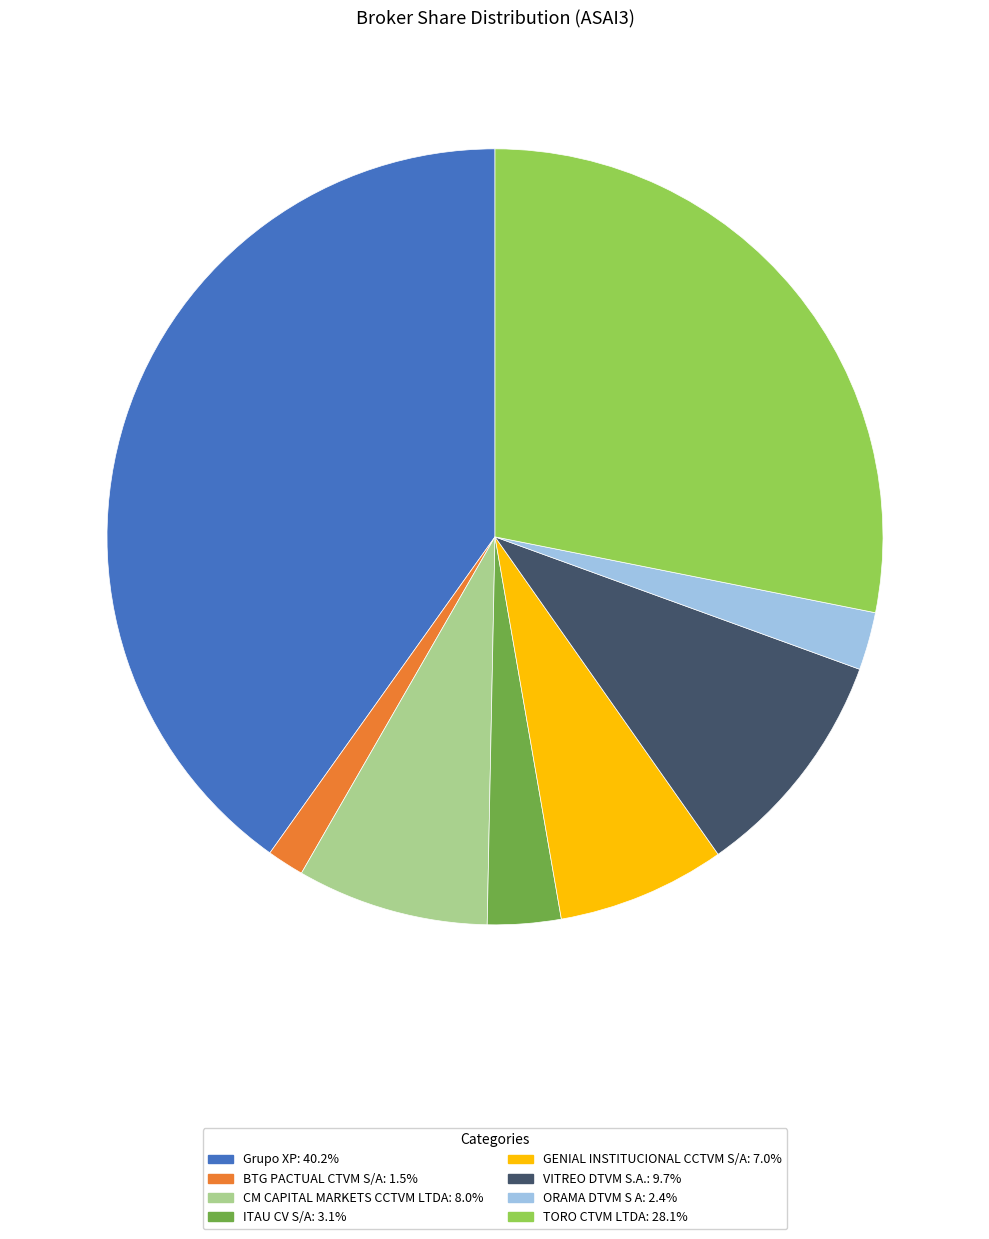

Is there a majority slice in this chart?

No